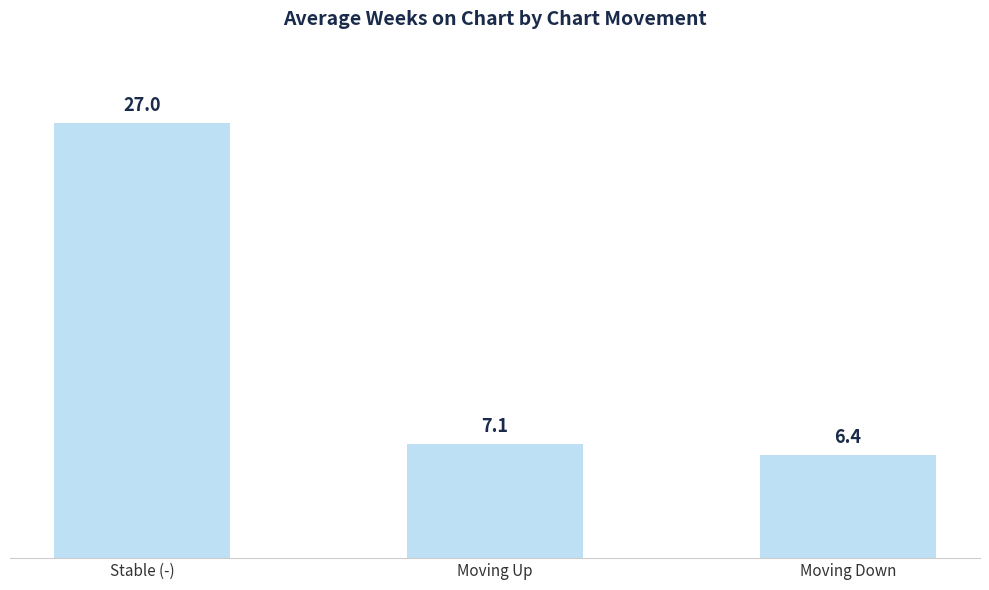

Reading left to right, transcribe all the data shown in this chart.

27.0	7.1	6.4